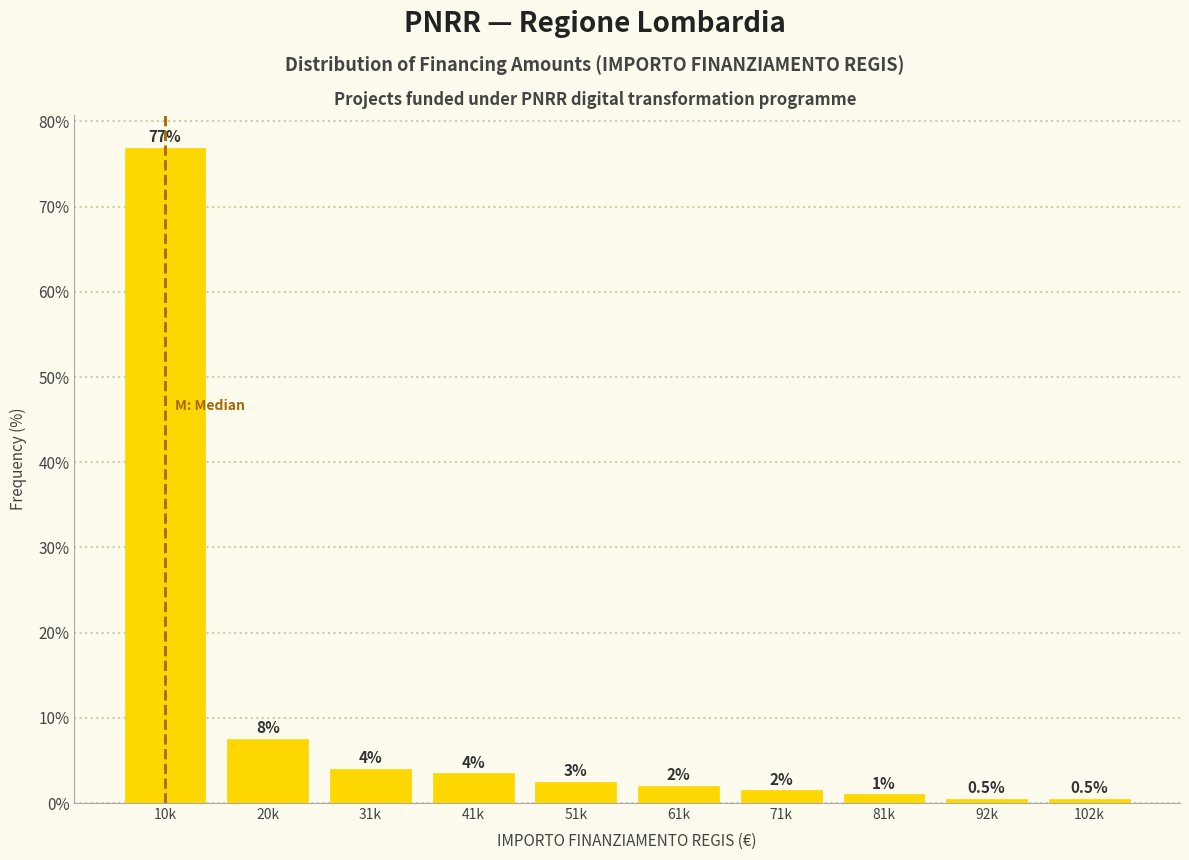

Reading left to right, what are all the values shown in this chart?

10k=76.9	20k=7.5	31k=4.0	41k=3.5	51k=2.5	61k=2.0	71k=1.5	81k=1.0	92k=0.5	102k=0.5